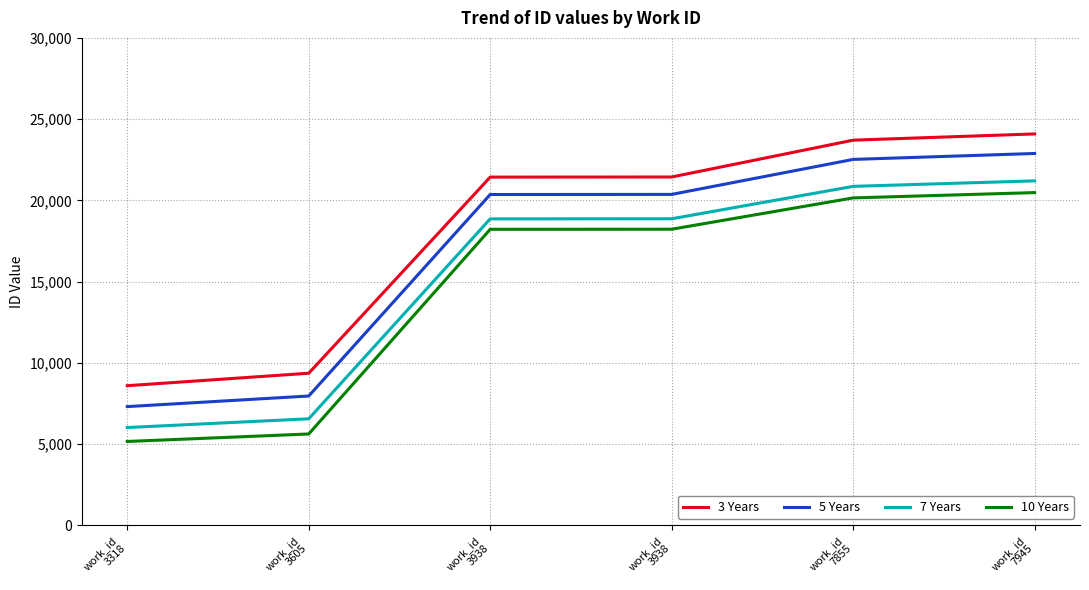

True or false: 7 Years has a value of 21196.6 at work_id
7945.

True